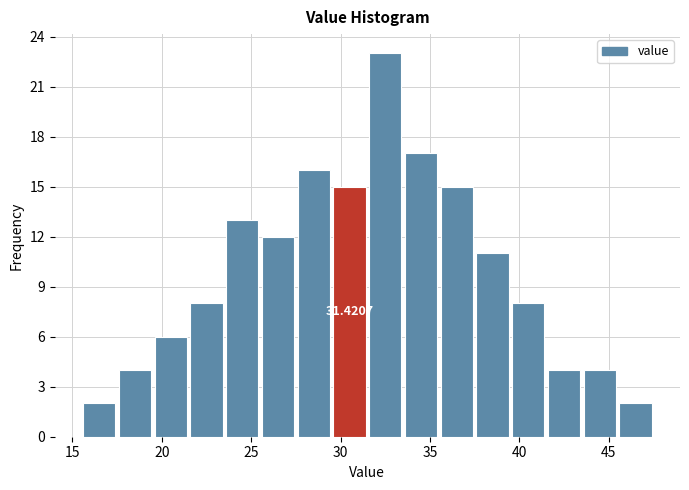

Which range on the x-axis has the tallest bar?

31.5 to 33.5